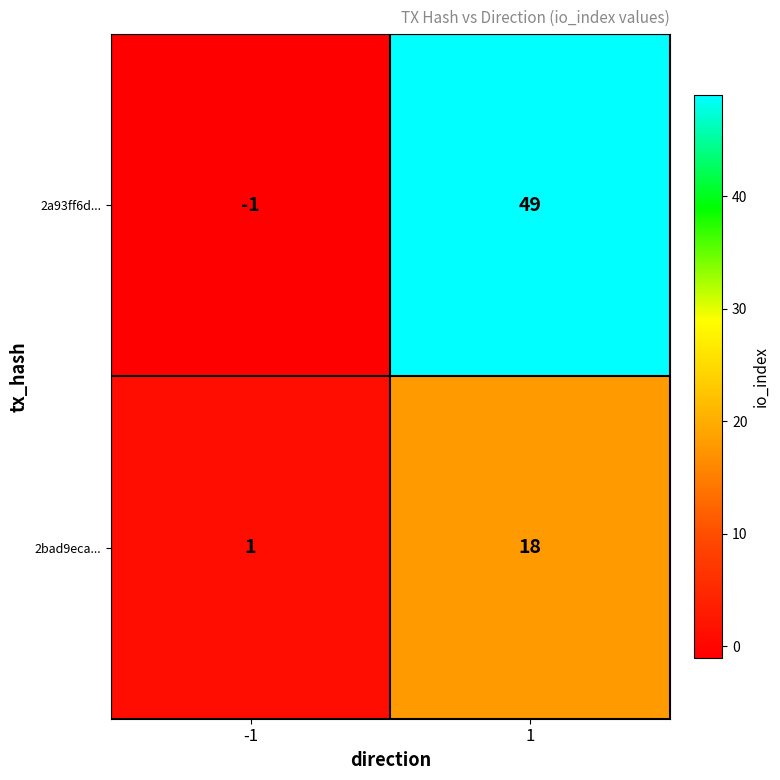

What is the average value of the 2a93ff6d... series?

24